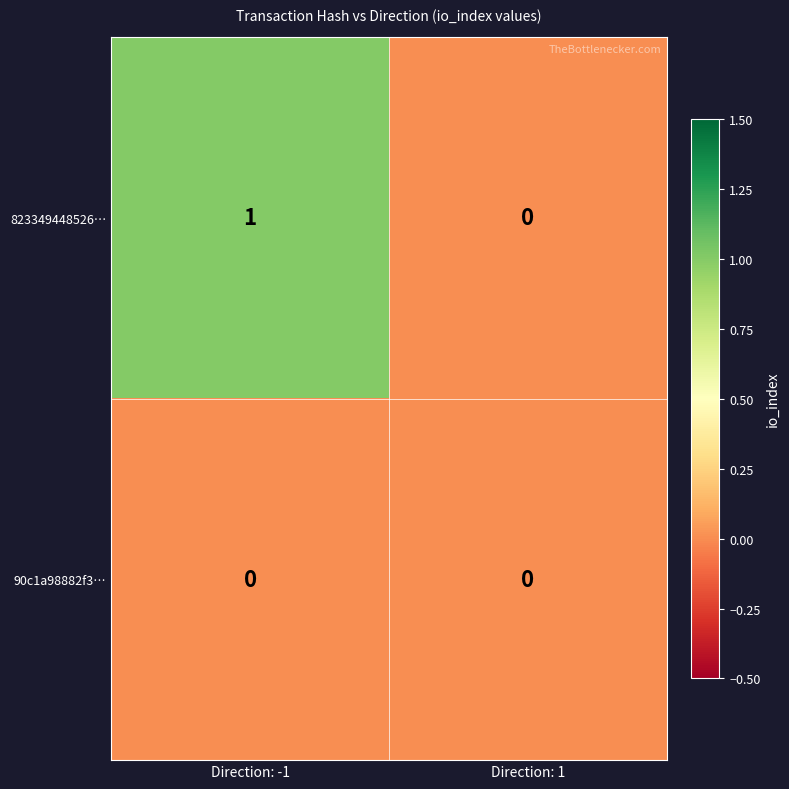

At Direction: -1, list the series in order from largest to smallest.

823349448526…, 90c1a98882f3…